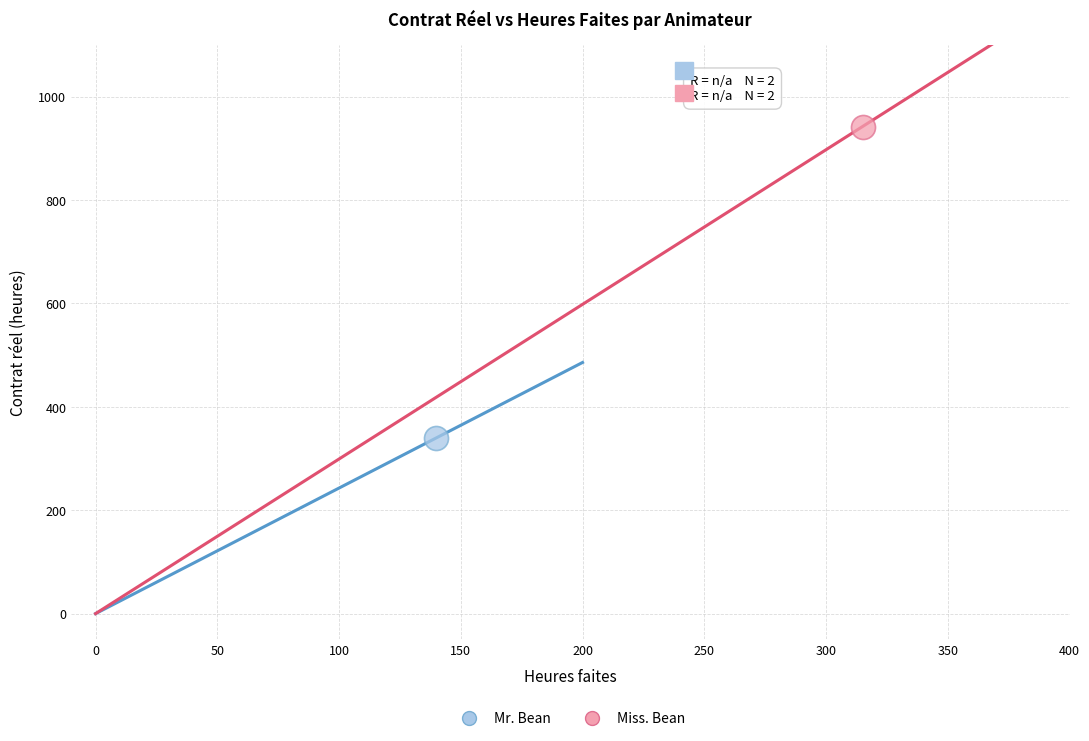

Which series reaches the maximum Y coordinate?

Miss. Bean